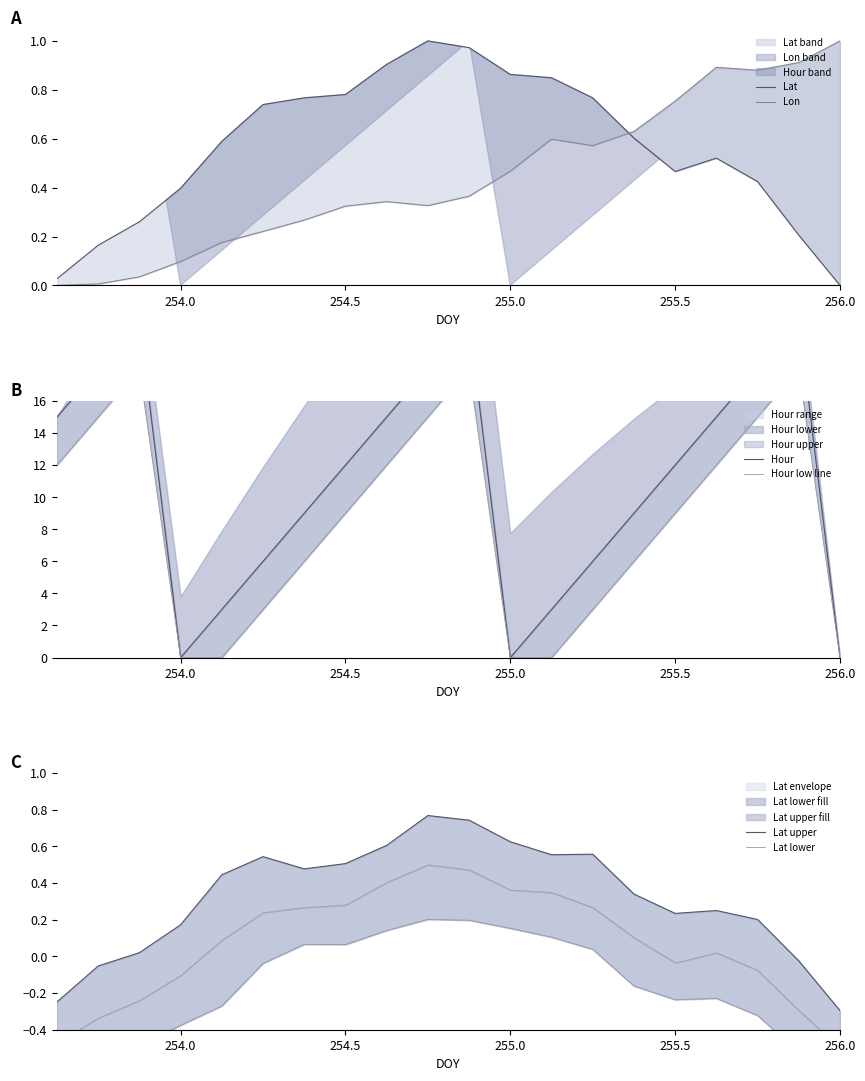

How many lines are shown in the chart?

6